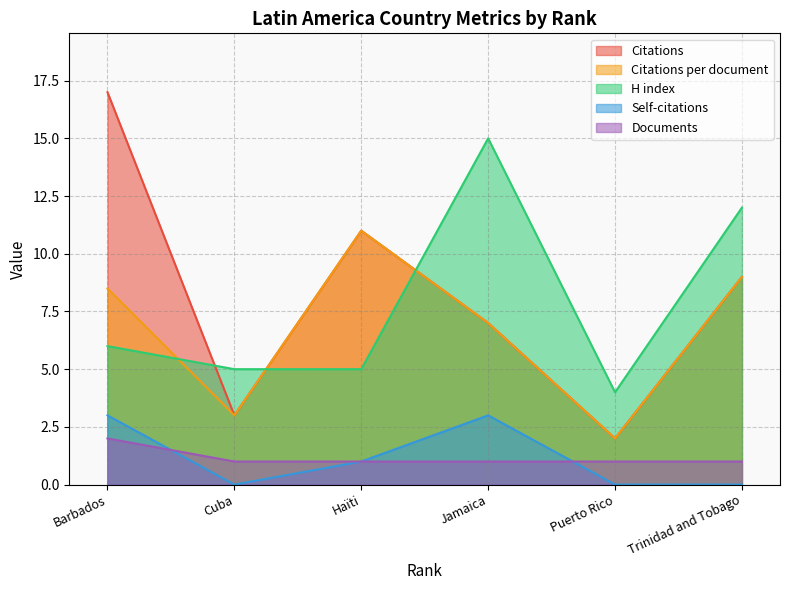

Reading right to left, what are all the values shown in this chart?

Citations: 9.0	2.0	7.0	11.0	3.0	17.0
Citations per document: 9.0	2.0	7.0	11.0	3.0	8.5
H index: 12.0	4.0	15.0	5.0	5.0	6.0
Self-citations: 0.0	0.0	3.0	1.0	0.0	3.0
Documents: 1.0	1.0	1.0	1.0	1.0	2.0